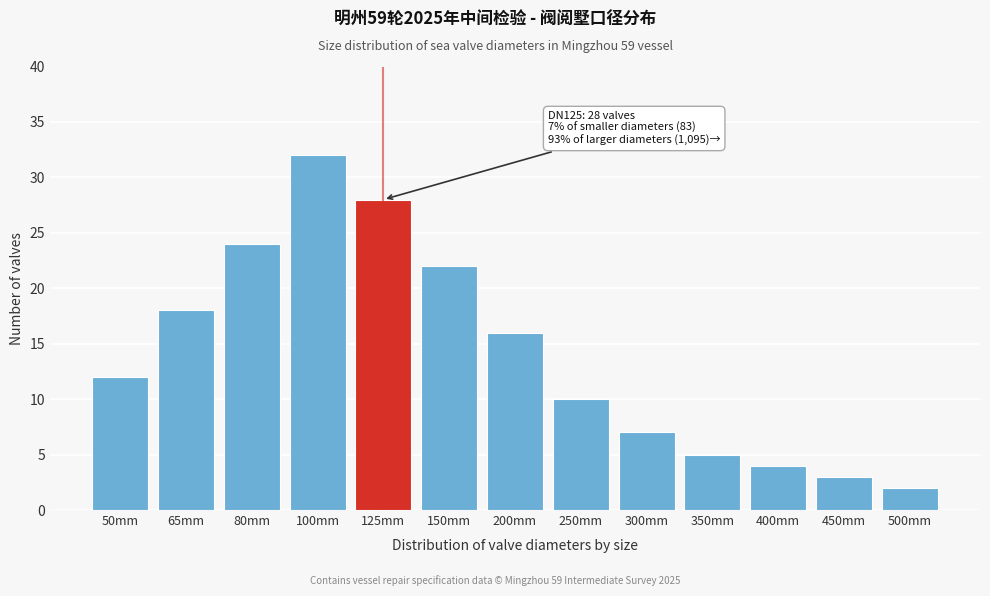

Reading right to left, what are all the values shown in this chart?

500mm=2	450mm=3	400mm=4	350mm=5	300mm=7	250mm=10	200mm=16	150mm=22	125mm=28	100mm=32	80mm=24	65mm=18	50mm=12